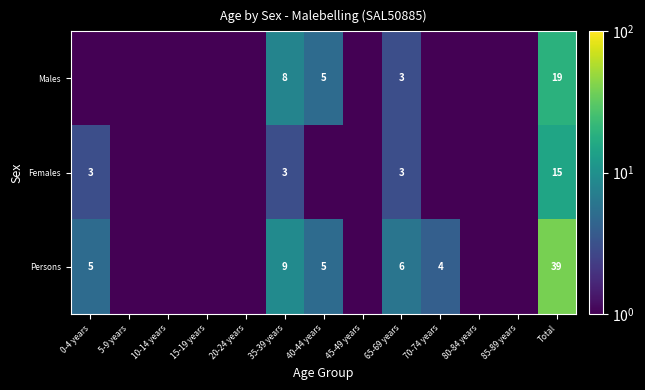

The Persons series shows 4.0 at 70-74 years. True or false?

True